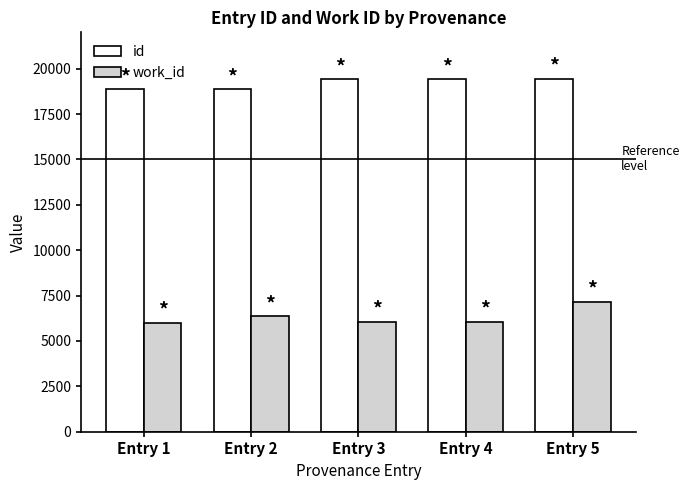

How many data points does each series have?

5